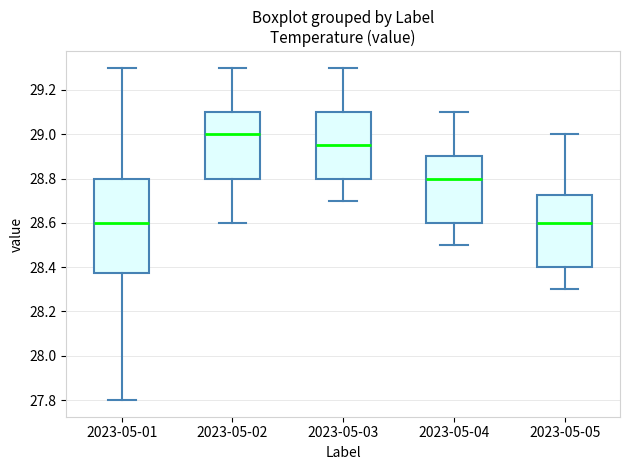

Reading left to right, transcribe this box plot: for each box, give where its median line is, the range the box spans, and where its two whiskers end, as read against the y-axis. The values are not printed on the chart, so give them approximately, as read against the axis.

2023-05-01: median 28.60, box 28.38 to 28.80, whiskers 27.80 to 29.30
2023-05-02: median 29.00, box 28.80 to 29.10, whiskers 28.60 to 29.30
2023-05-03: median 28.96, box 28.80 to 29.10, whiskers 28.70 to 29.30
2023-05-04: median 28.80, box 28.60 to 28.90, whiskers 28.50 to 29.10
2023-05-05: median 28.60, box 28.40 to 28.72, whiskers 28.30 to 29.00